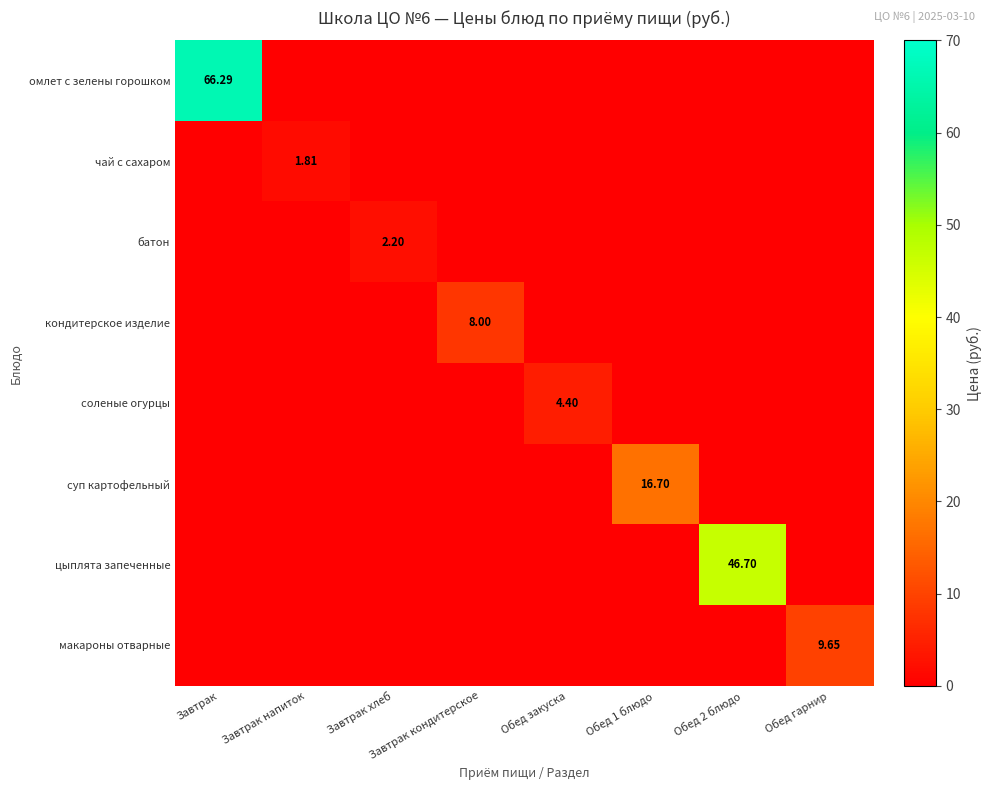

Between Обед 2 блюдо and Завтрак, which is larger?

Завтрак